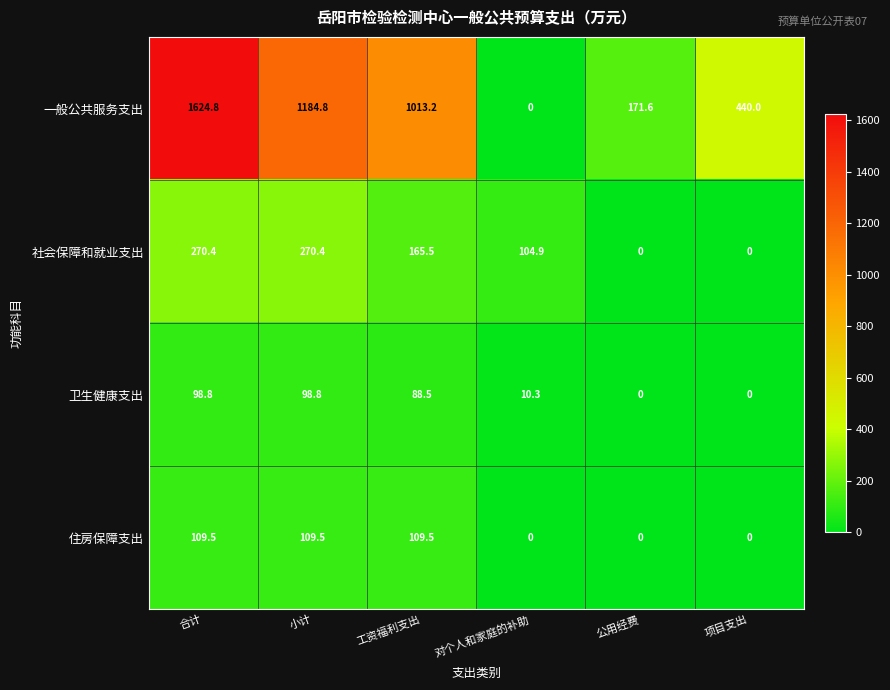

Is it true that 一般公共服务支出 equals 383.8 at 小计?

False